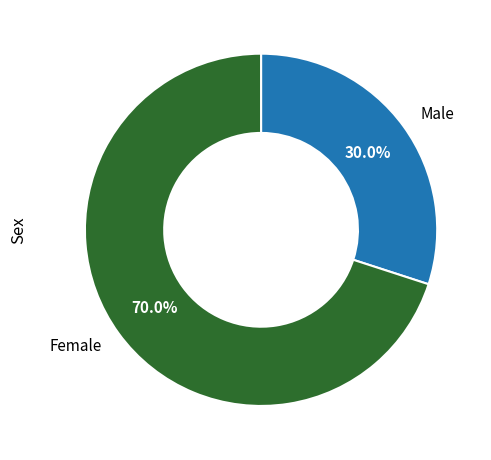

To the nearest percent, what percentage of the pie is Female?

70%